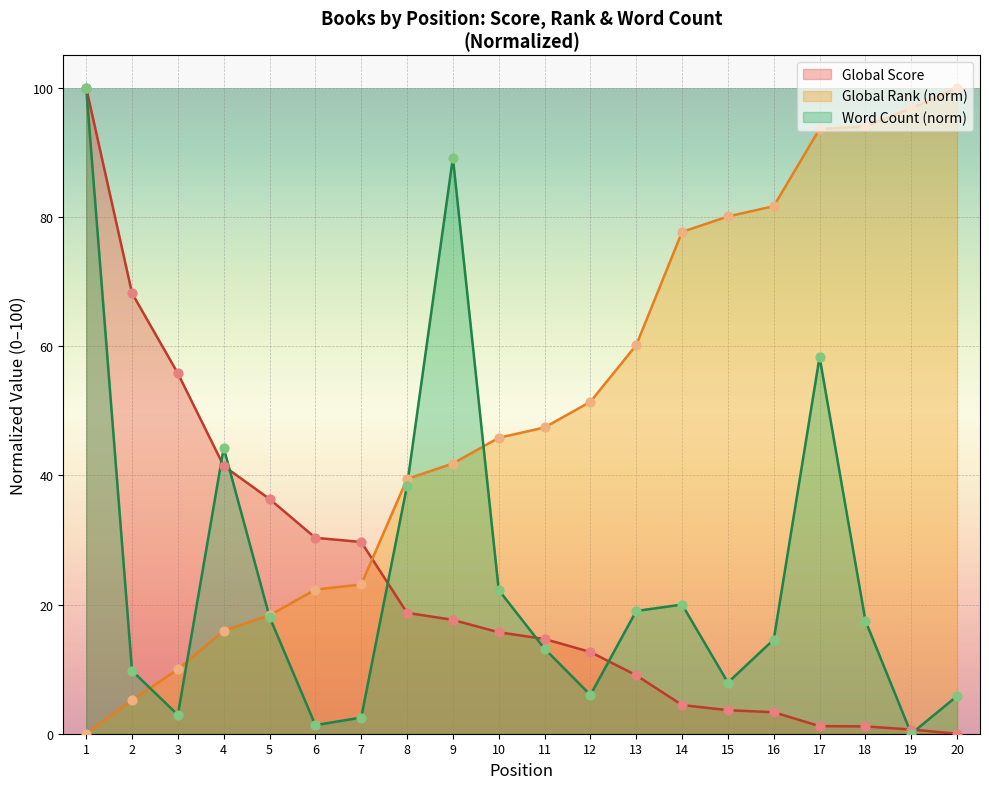

What are all the series names shown in the legend?

Global Score, Global Rank (norm), Word Count (norm)